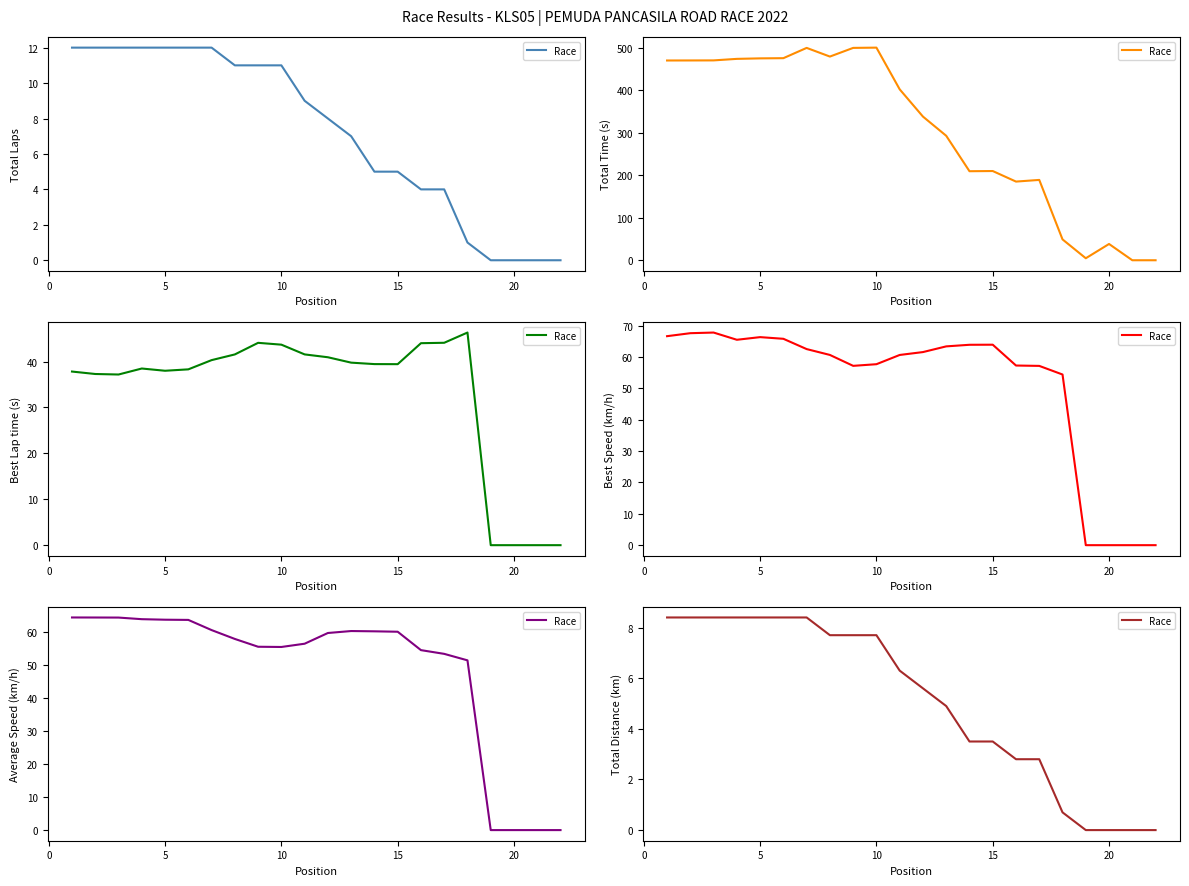

Reading right to left, list all the values displayed in this chart.

0.0	0.0	0.0	0.0	0.7	2.8	2.8	3.5	3.5	4.9	5.6	6.3	7.7	7.7	7.7	8.4	8.4	8.4	8.4	8.4	8.4	8.4